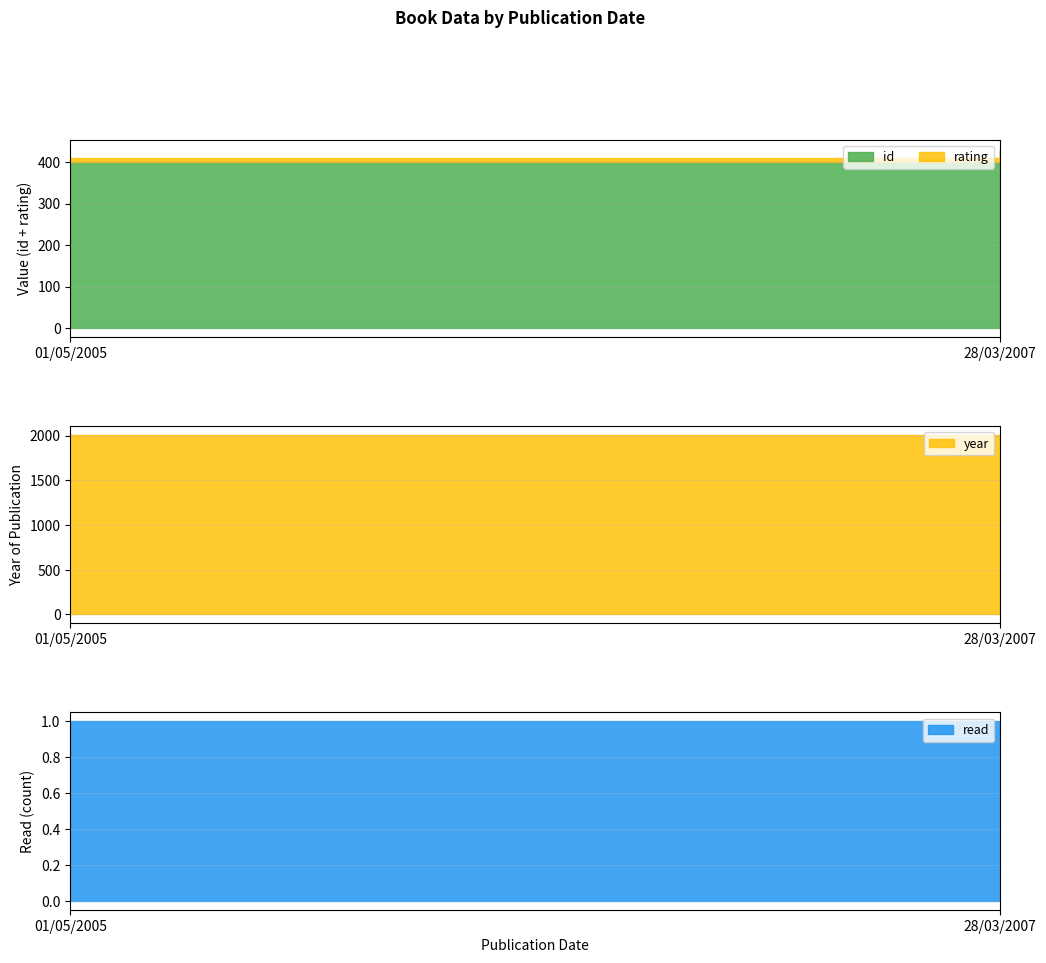

At how many categories does at least one series exceed 1109?

2